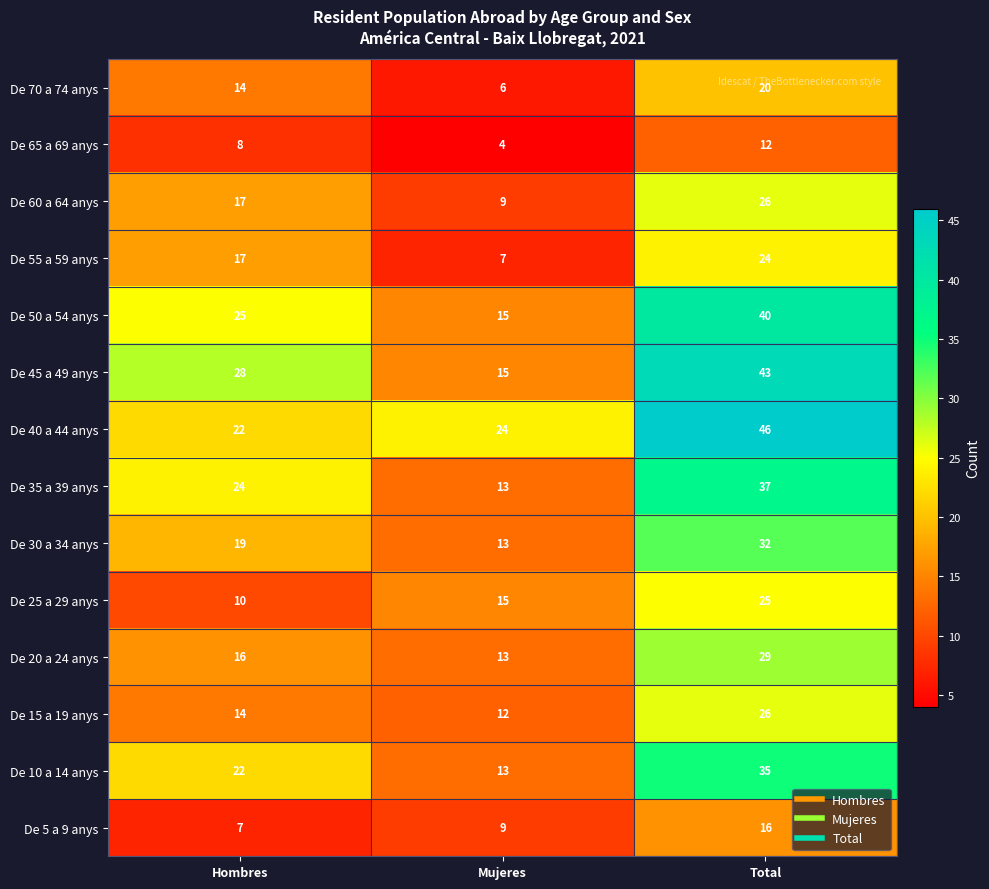

List the labels in order of De 20 a 24 anys value, largest first.

Total, Hombres, Mujeres